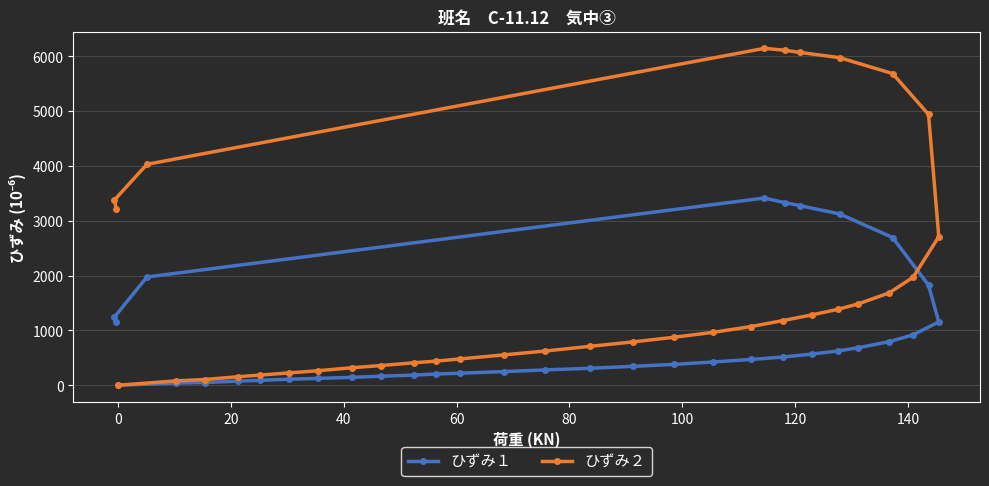

Which series has the widest spread of values?

ひずみ２